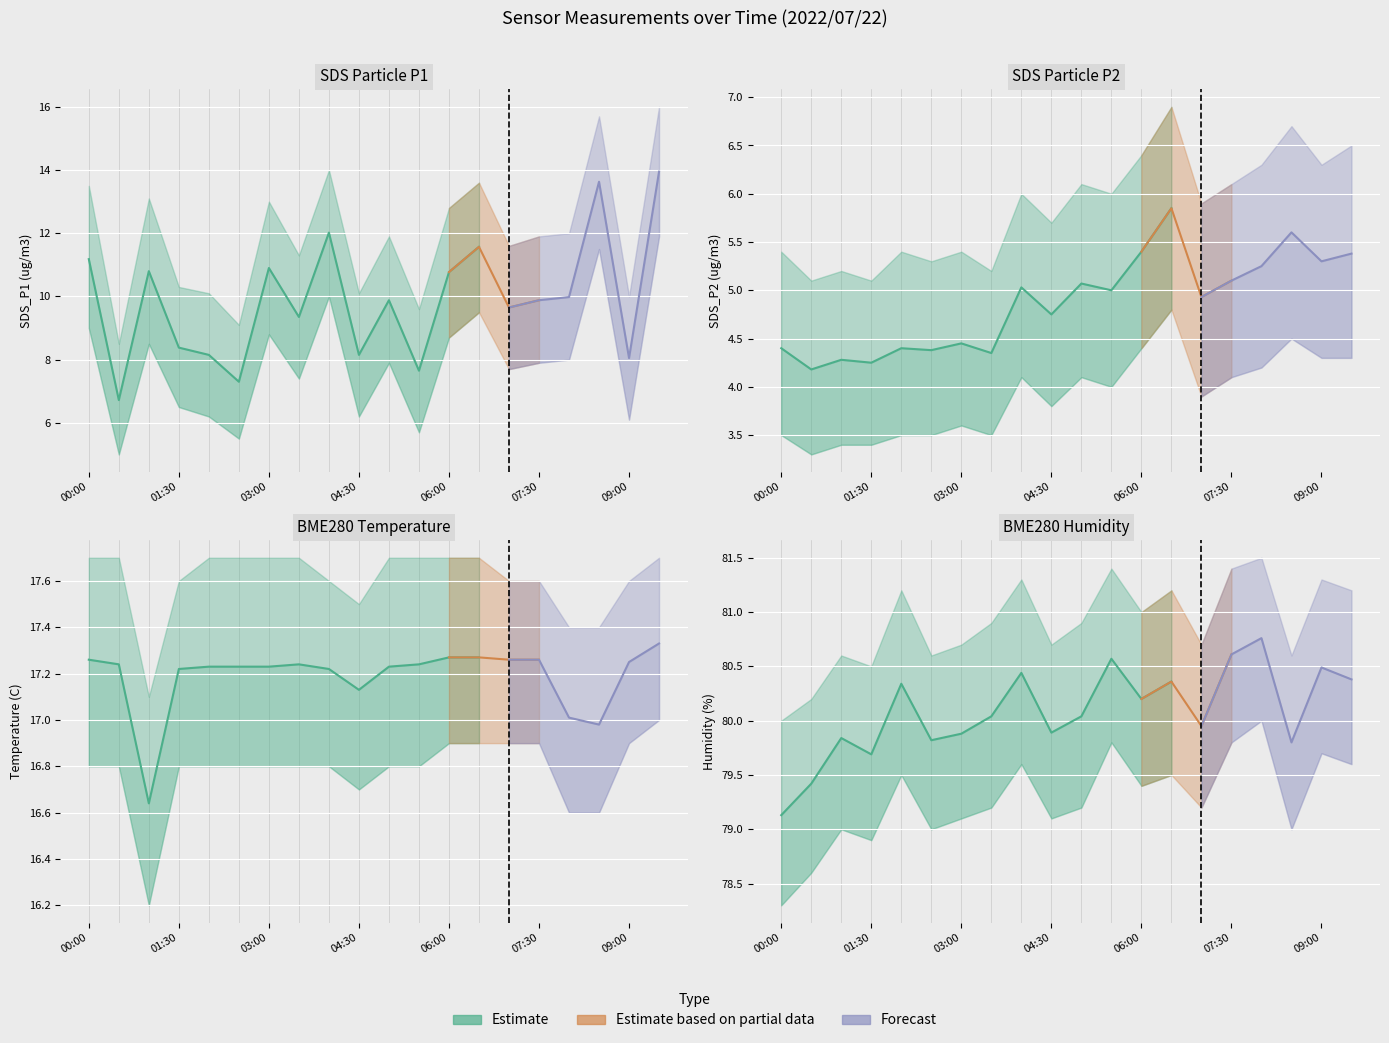

True or false: SDS_P2 has a value of 5.0 at 04:00.

True